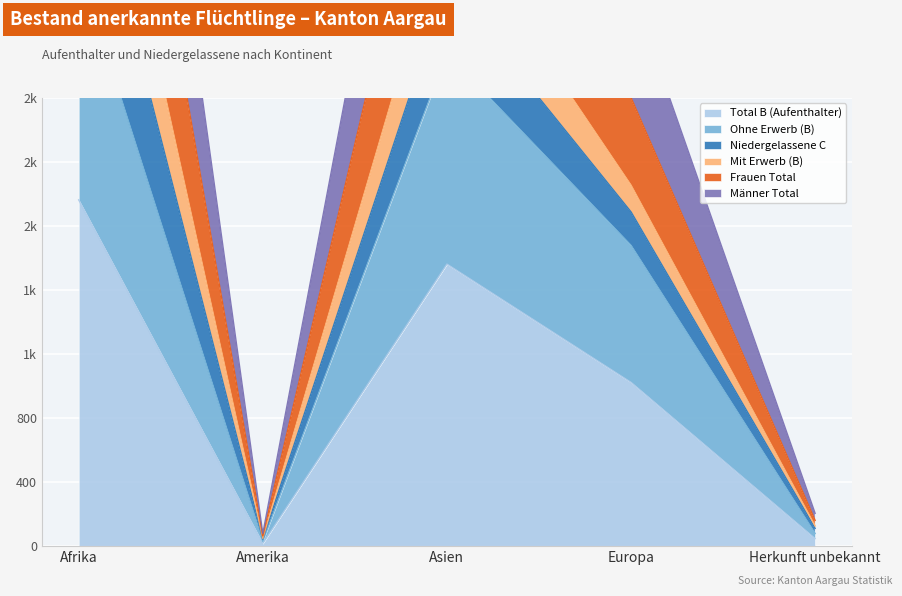

Is the value of Frauen Total at Asien greater than the value of Total B (Aufenthalter) at Europa?

Yes